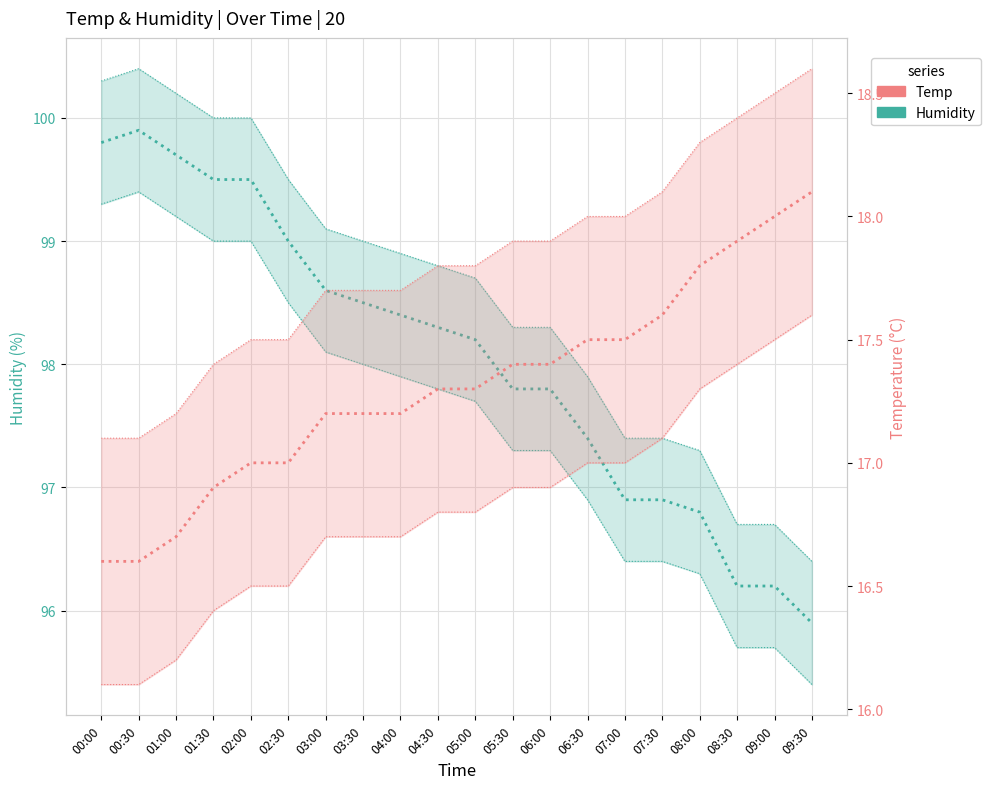

At which category does the chart reach its peak across all series?

00:30